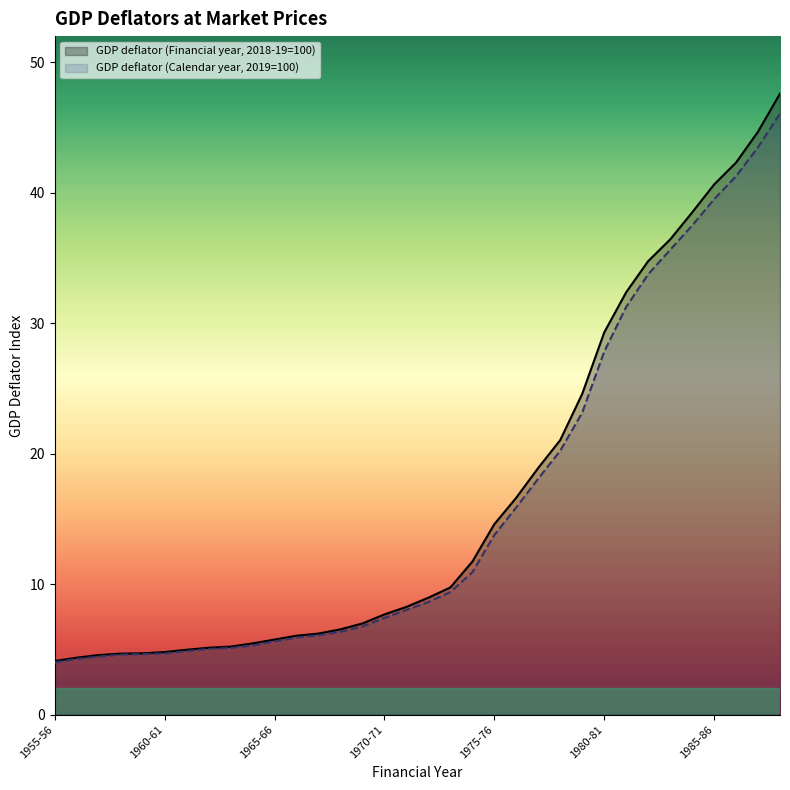

What is the difference between the highest and lowest values at 1957-58?

0.1